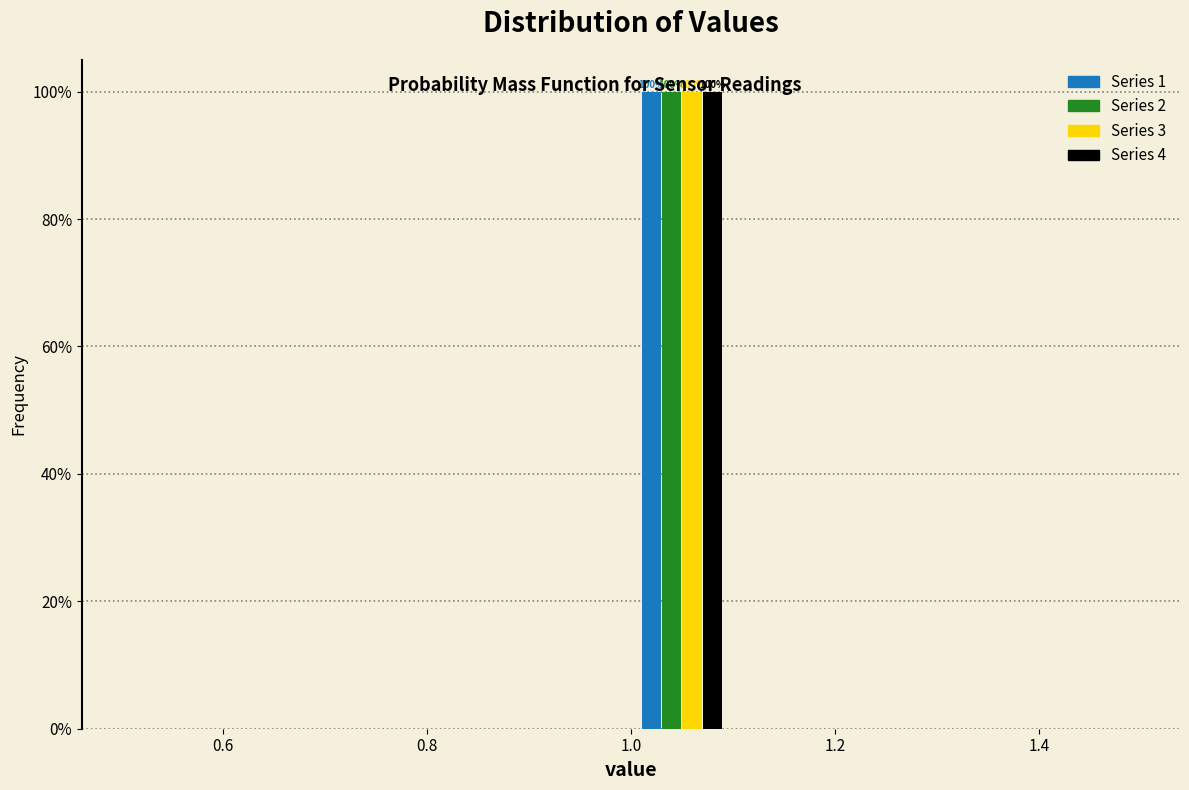

In the Series 3 series, which range on the x-axis has the tallest bar?

1.0 to 1.1